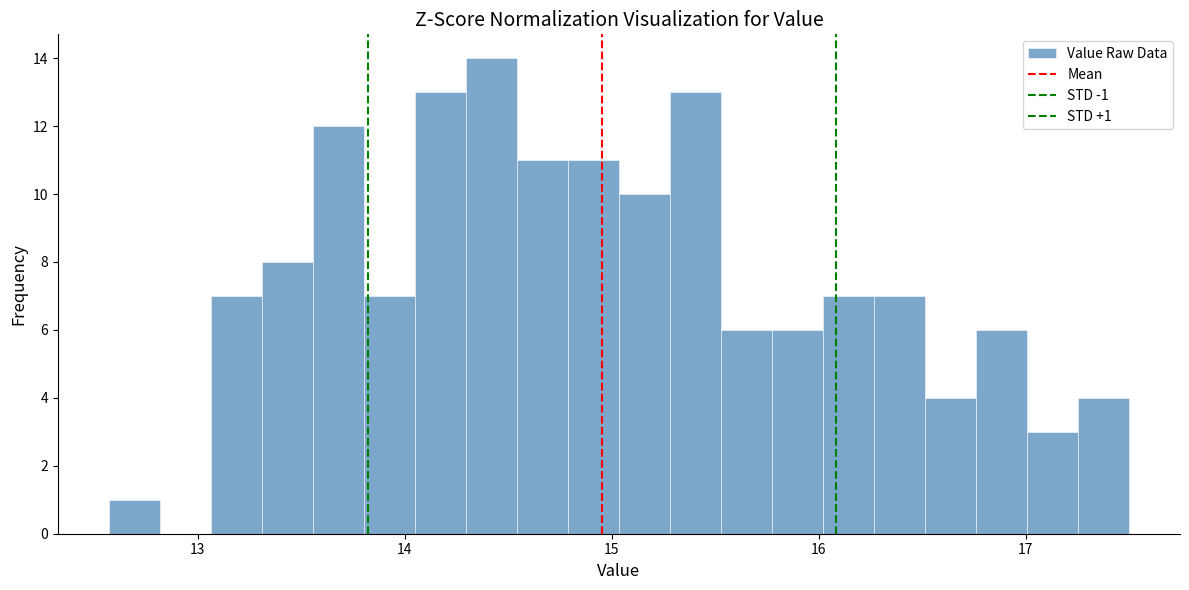

Read against the x-axis, roughly where is the centre of the tallest bar?

14.4